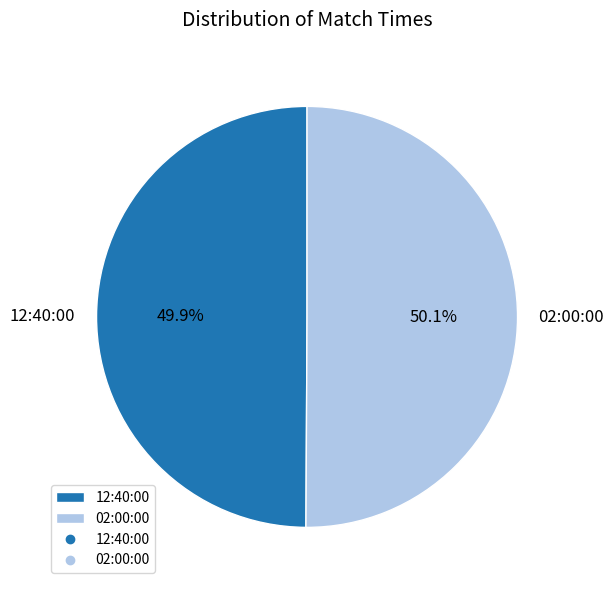

Is there any slice that represents more than half of the pie?

Yes